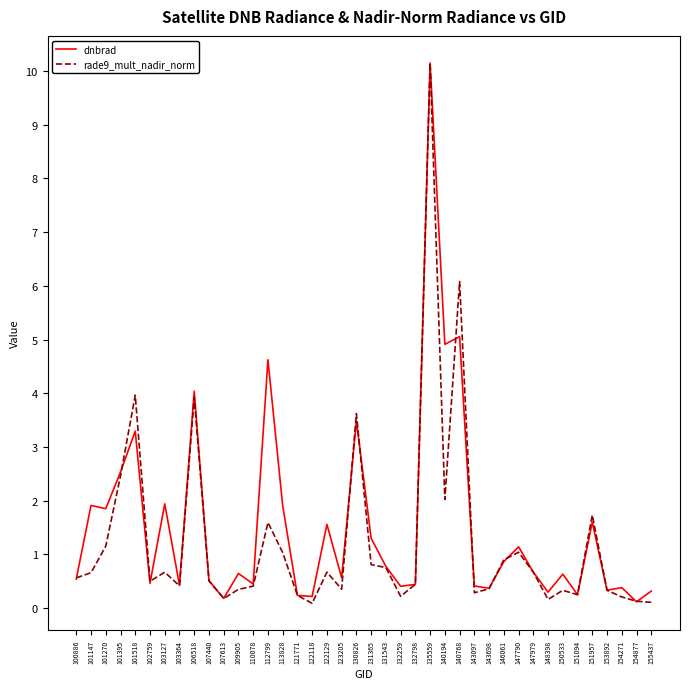

True or false: rade9_mult_nadir_norm has more than 0 interior local peaks.

True